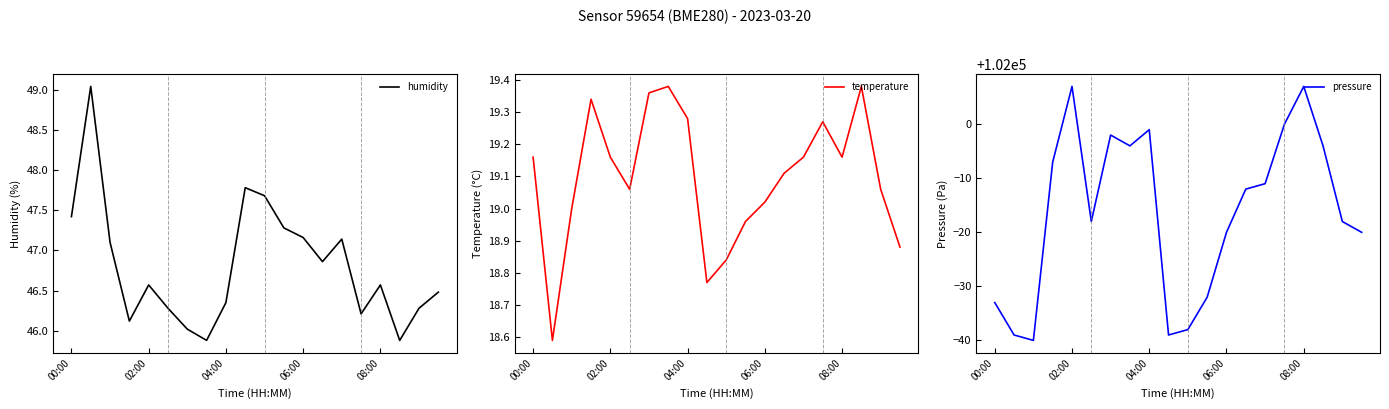

What is the lowest value of the humidity series?

45.9